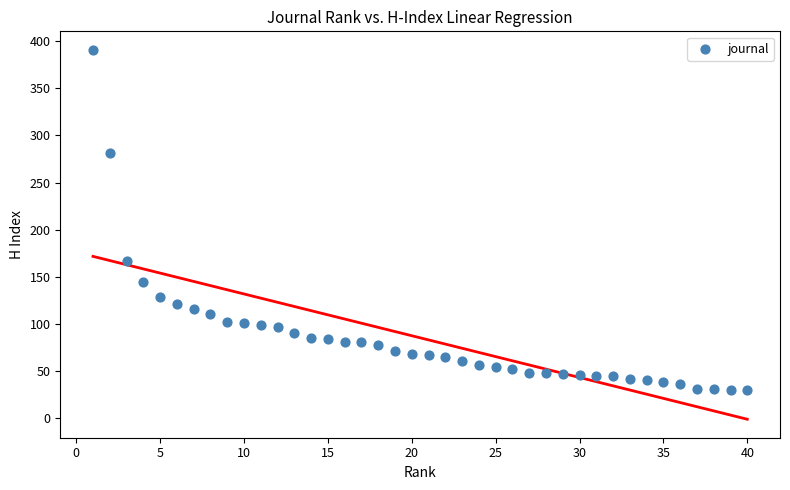

What is the range of X values (max minus min)?

39